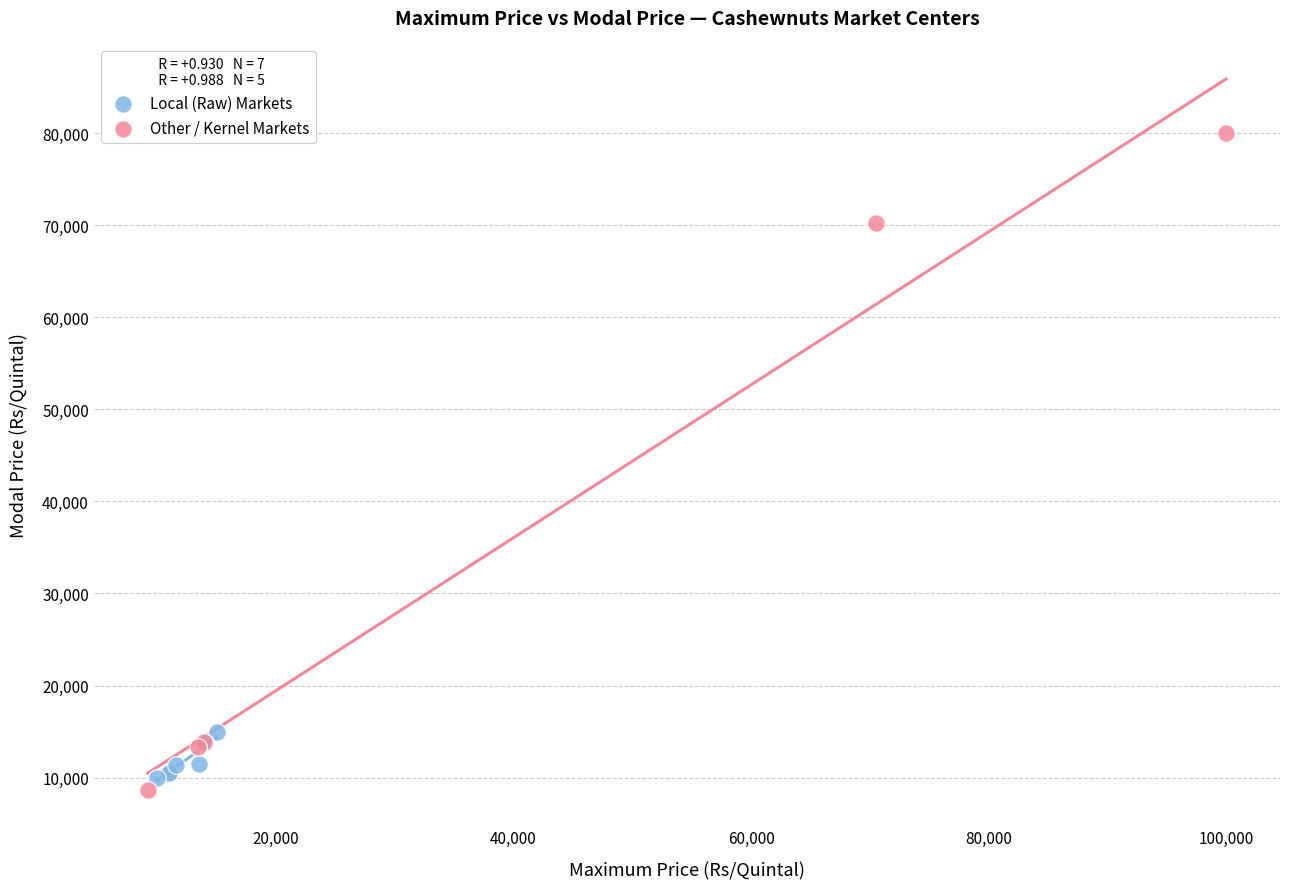

Which series has the widest spread of Y values?

Other / Kernel Markets